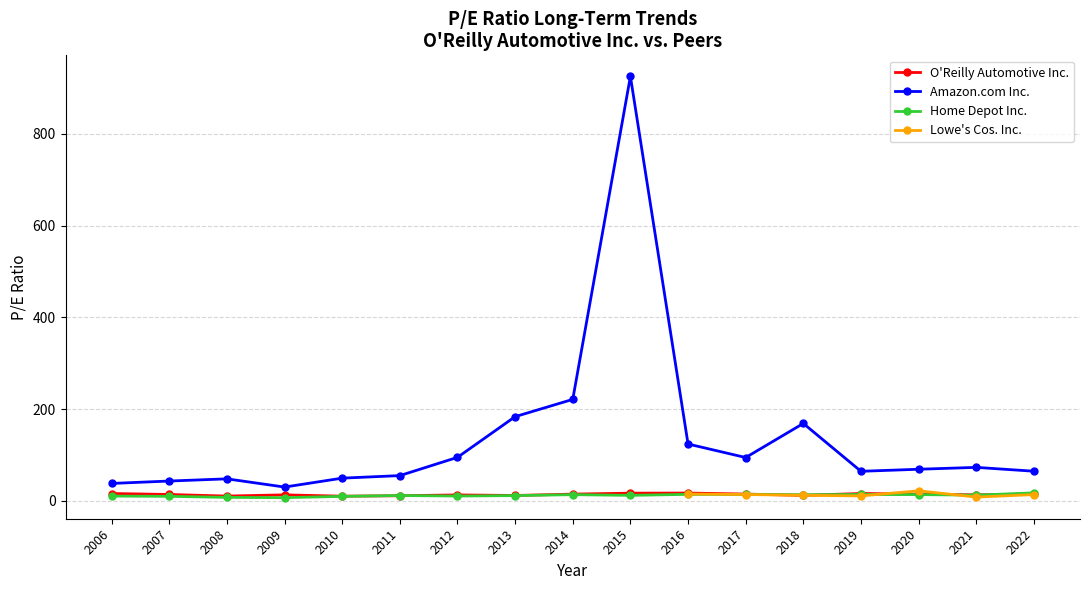

How many values in the Home Depot Inc. series exceed 11?

11